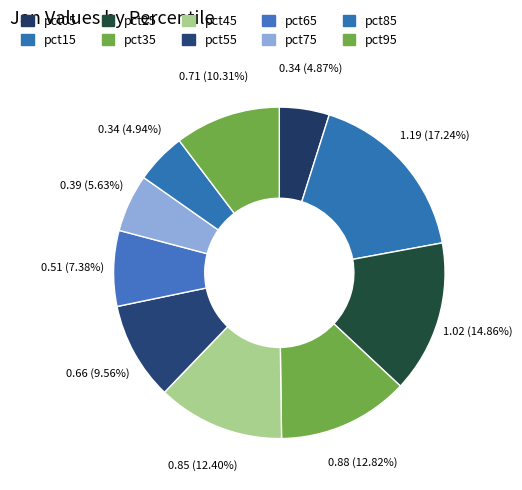

Approximately how many times larger is the value at pct85 compared to pct15?

0.3